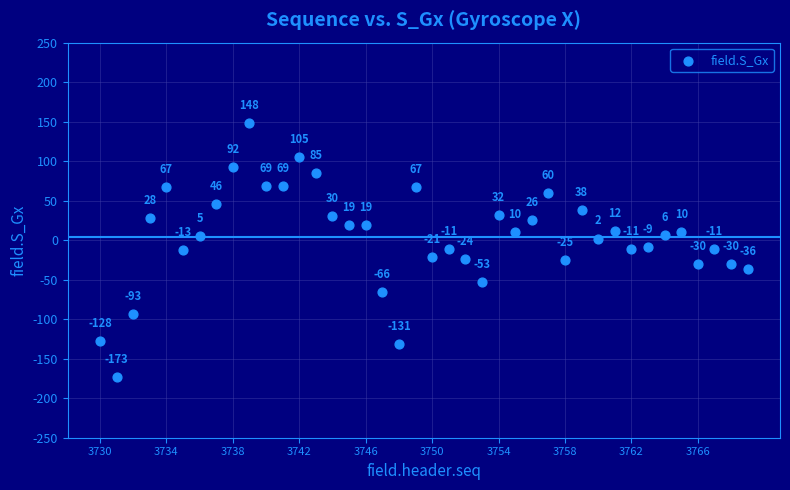

What is the range of X values (max minus min)?

39